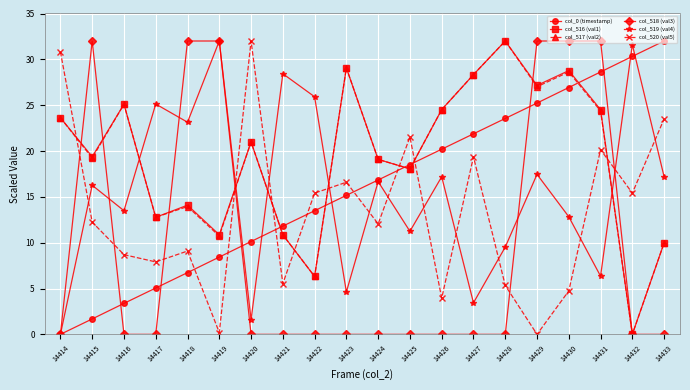

Reading left to right, list all the values displayed in this chart.

col_0 (timestamp): 0.0	1.7	3.4	5.1	6.7	8.4	10.1	11.8	13.5	15.2	16.8	18.5	20.2	21.9	23.6	25.2	26.9	28.6	30.3	32.0
col_516 (val1): 23.6	19.4	25.1	12.8	14.1	10.9	21.0	10.9	6.3	29.1	19.1	18.1	24.5	28.3	32.0	27.2	28.8	24.5	0.0	10.0
col_517 (val2): 23.6	19.2	25.1	12.8	13.9	10.7	21.0	10.9	6.3	29.1	19.1	18.1	24.5	28.3	32.0	27.0	28.6	24.4	0.0	10.0
col_518 (val3): 0.0	32.0	0.0	0.0	32.0	32.0	0.0	0.0	0.0	0.0	0.0	0.0	0.0	0.0	0.0	32.0	32.0	32.0	0.0	0.0
col_519 (val4): 0.0	16.3	13.5	25.1	23.1	32.0	1.6	28.4	25.9	4.6	16.7	11.2	17.2	3.4	9.5	17.5	12.8	6.3	31.6	17.2
col_520 (val5): 30.8	12.2	8.7	7.9	9.1	0.2	32.0	5.5	15.4	16.6	12.0	21.5	4.0	19.4	5.3	0.0	4.7	20.1	15.4	23.5